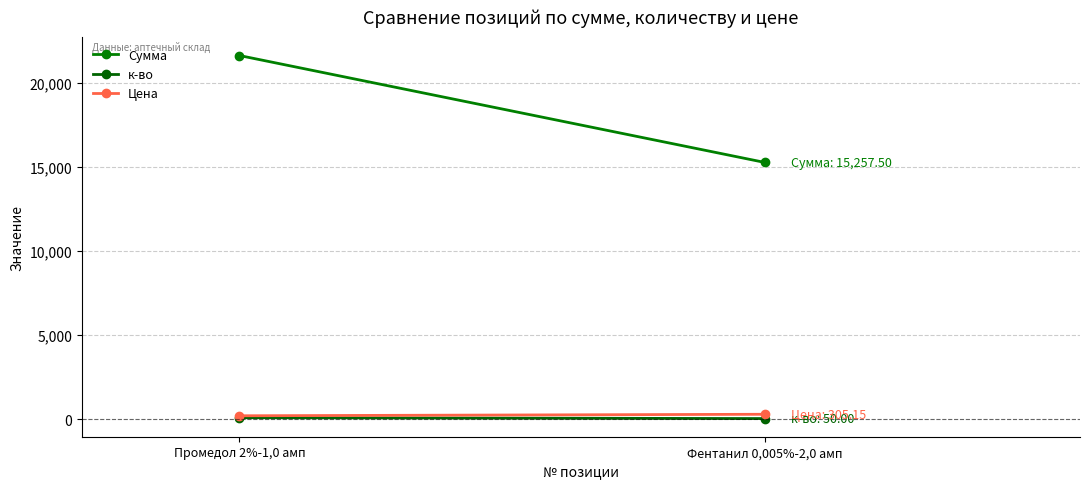

What position from the right is Промедол 2%-1,0 амп?

2